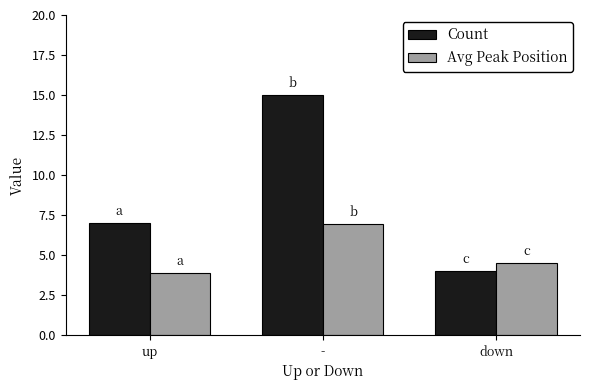

Which series has the largest total across all categories?

Count